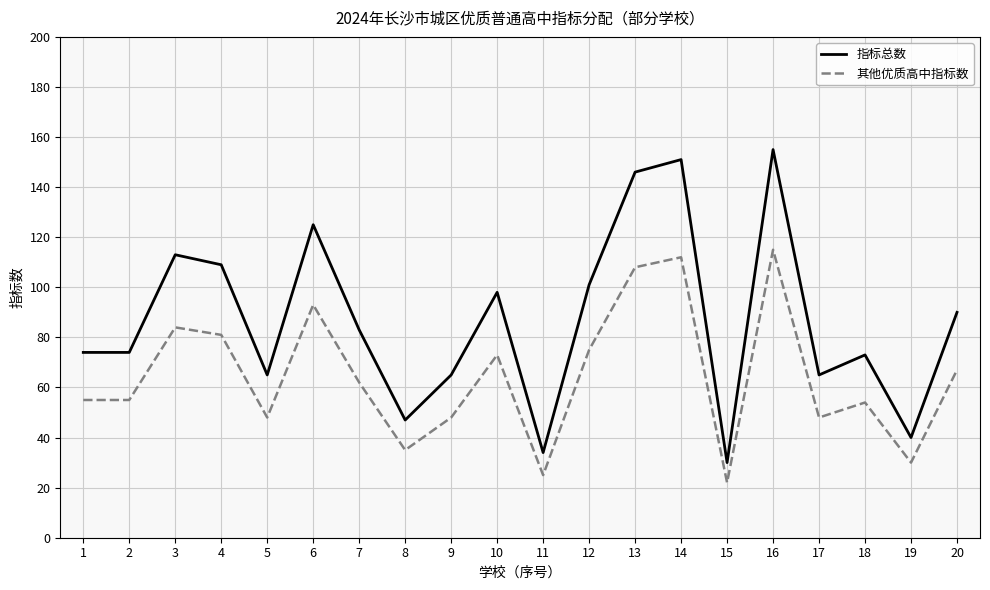

What is the sum of all 其他优质高中指标数 values?

1290